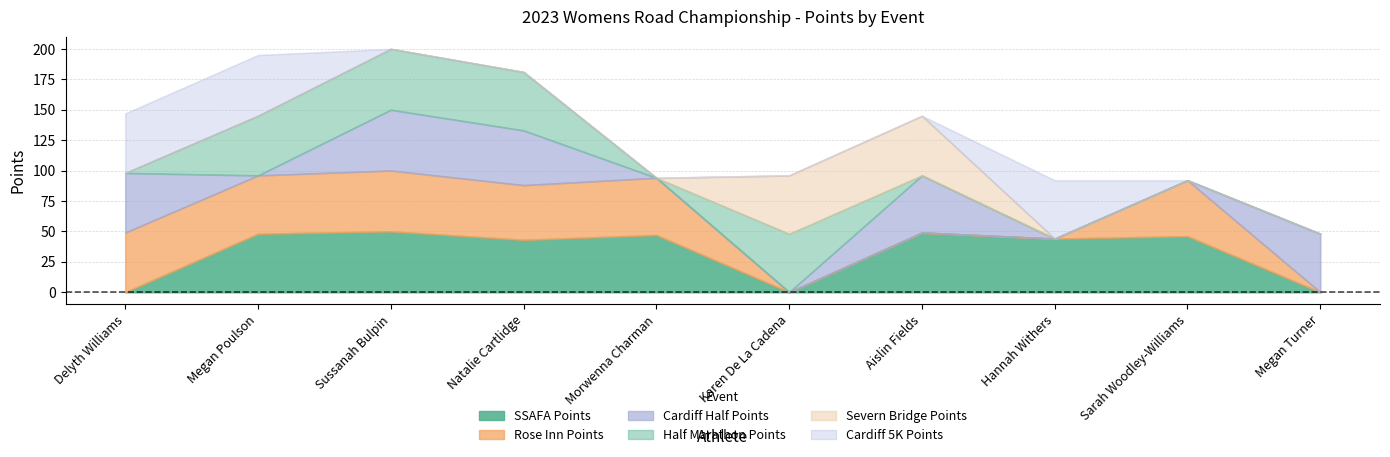

Does the chart display data point markers on the line(s)?

No